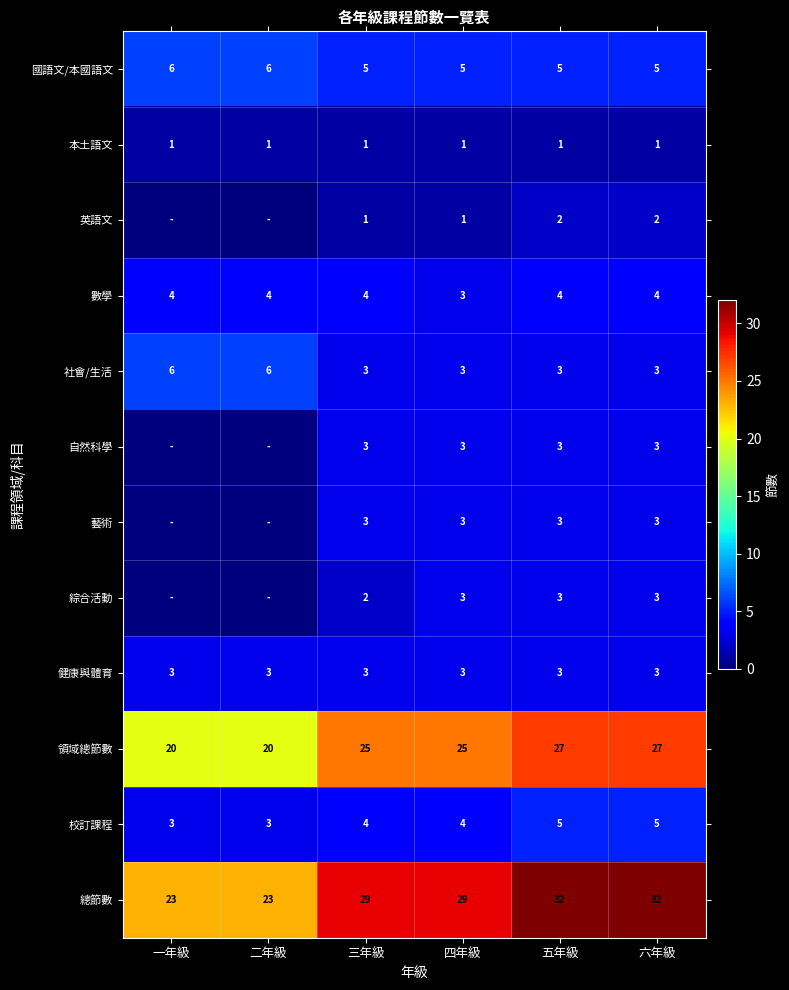

At which category is the sum across all series the highest?

五年級